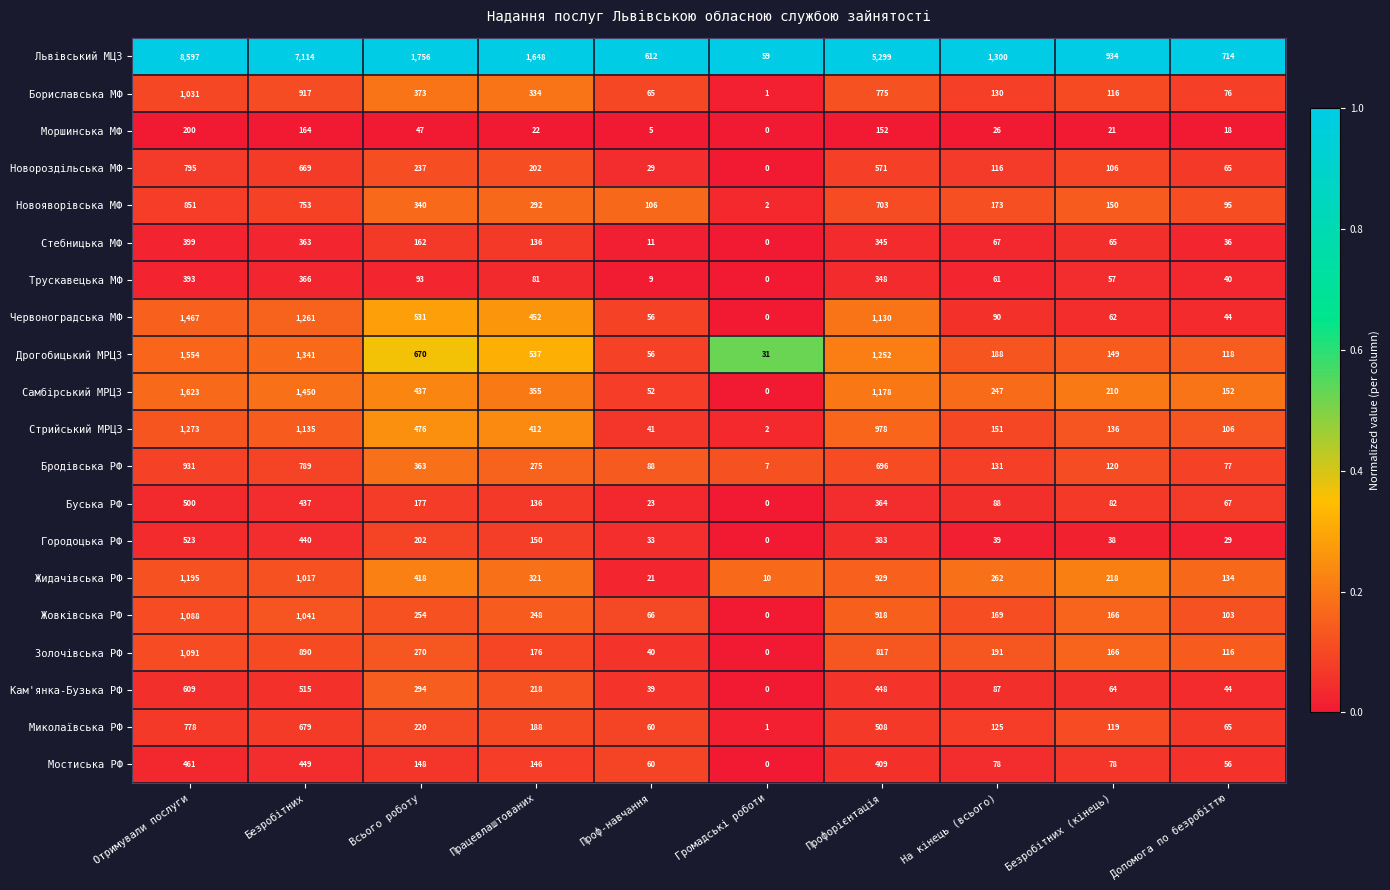

At which category does the chart reach its peak across all series?

Отримували послуги